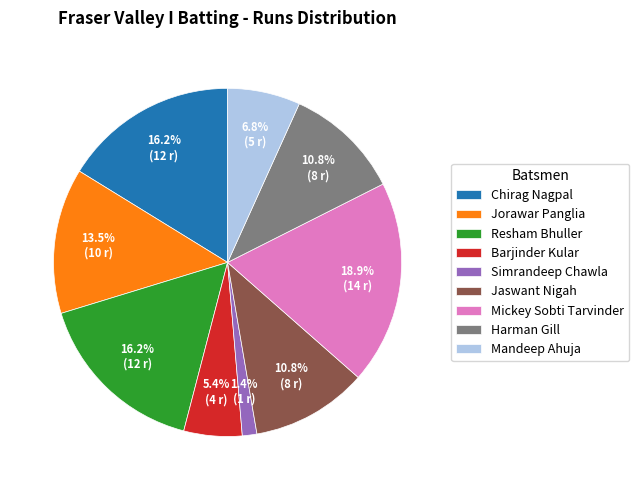

To the nearest percent, what portion does Jaswant Nigah represent?

11%